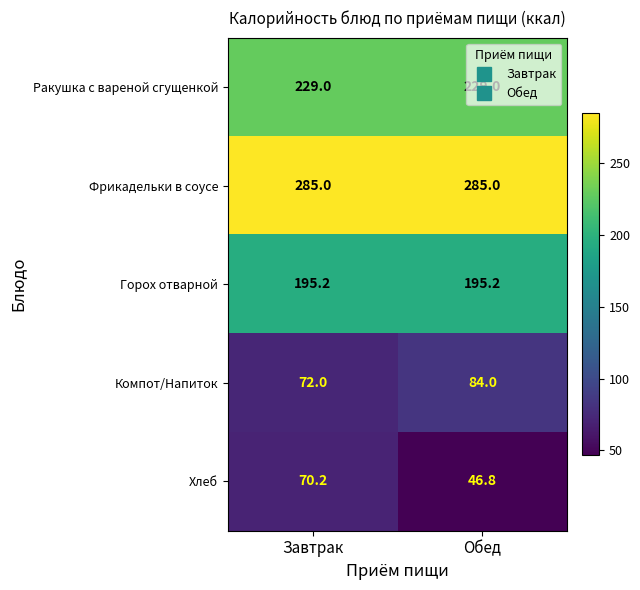

At which category does the chart reach its minimum across all series?

Обед